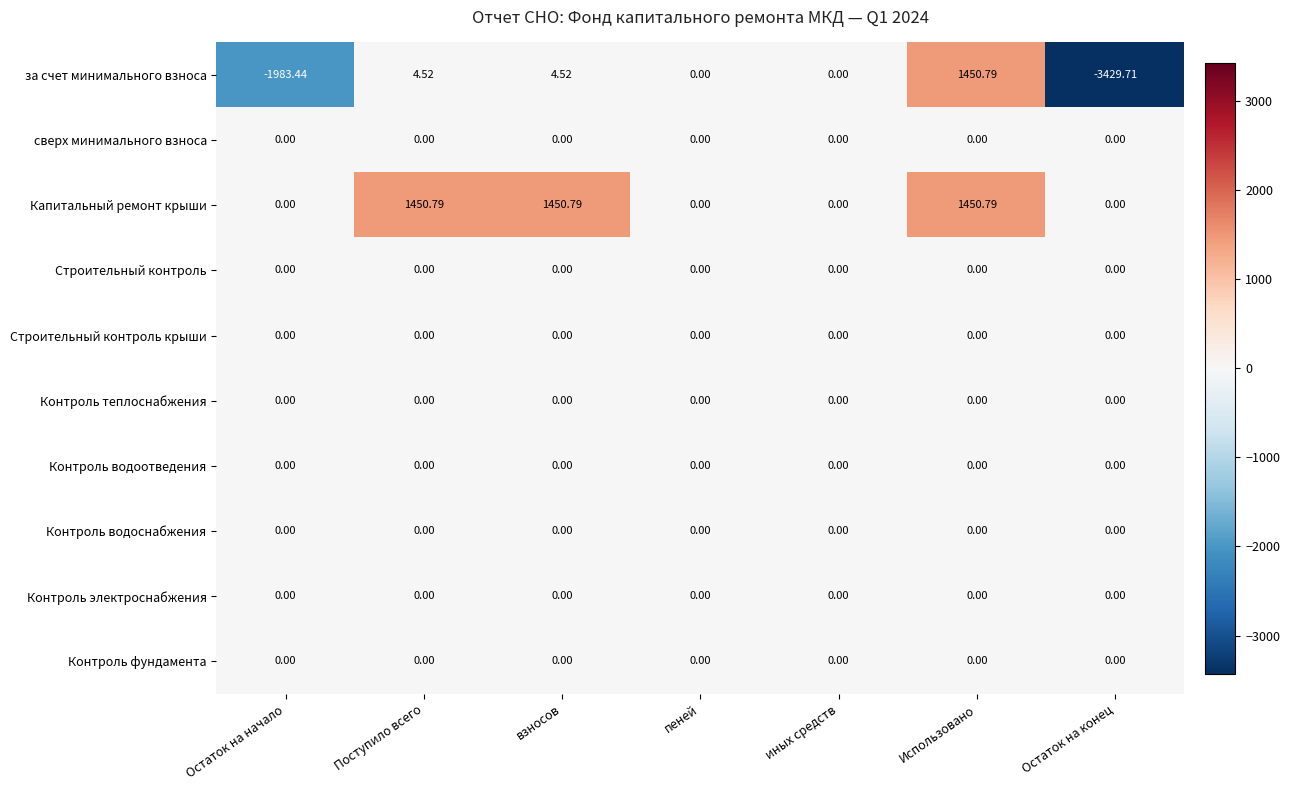

Between взносов and иных средств, which series saw the biggest shift?

Капитальный ремонт крыши